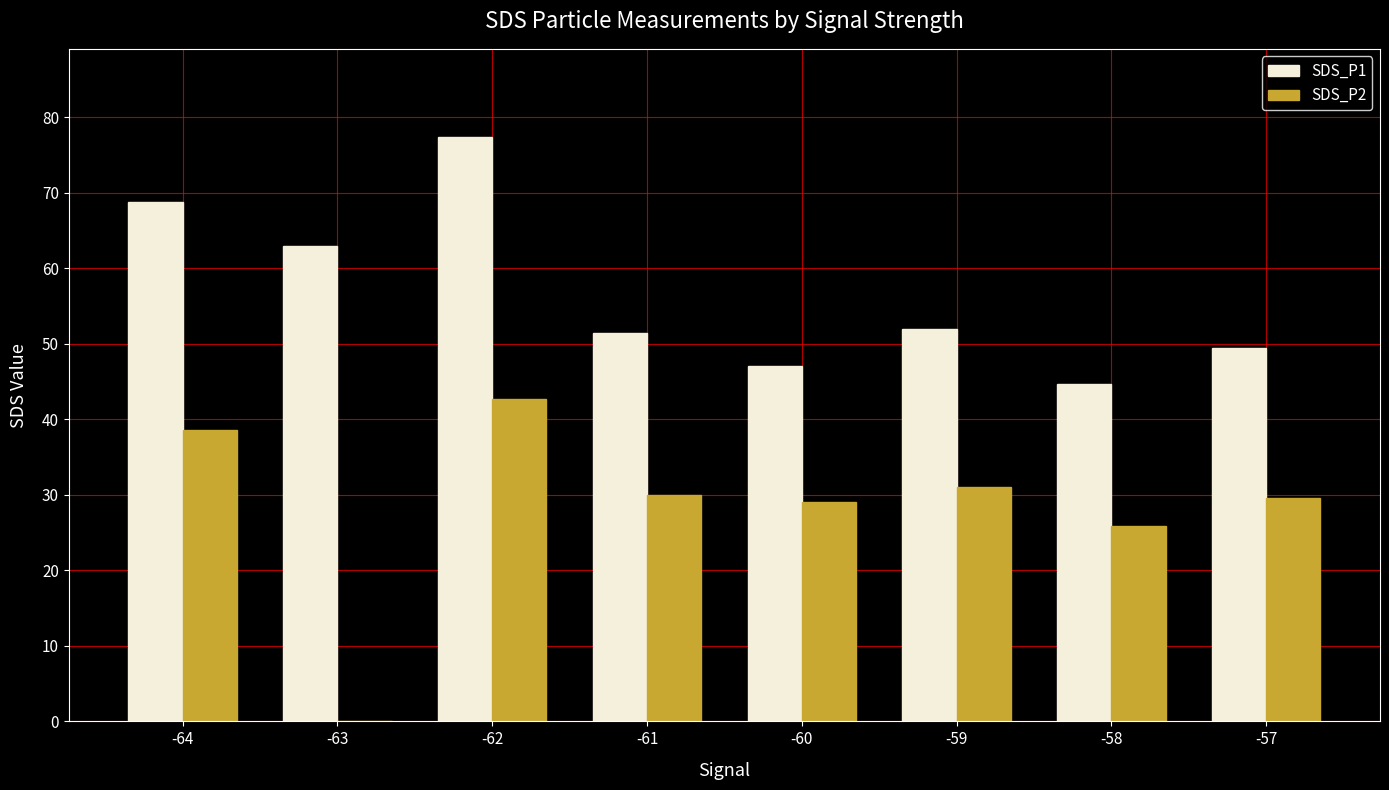

What are all the series names shown in the legend?

SDS_P1, SDS_P2